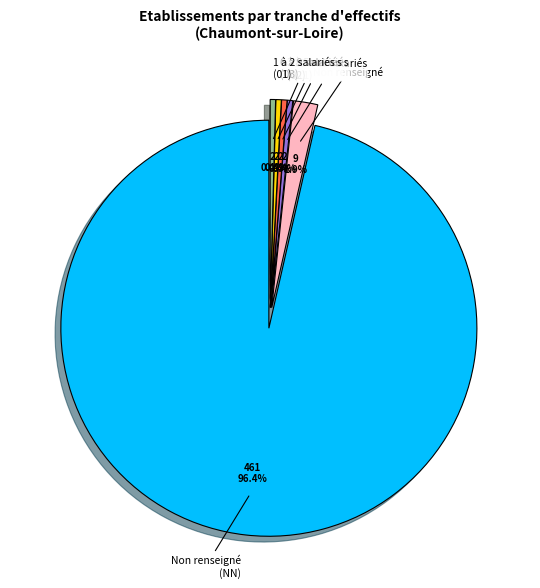

Which category accounts for the majority?

Non renseigné (NN)